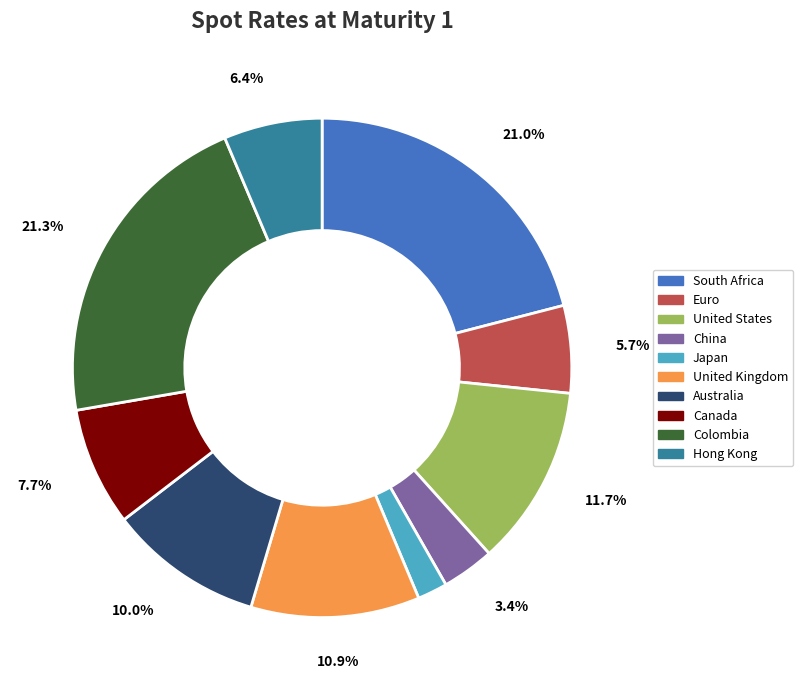

What is the smallest slice in the pie chart?

Japan